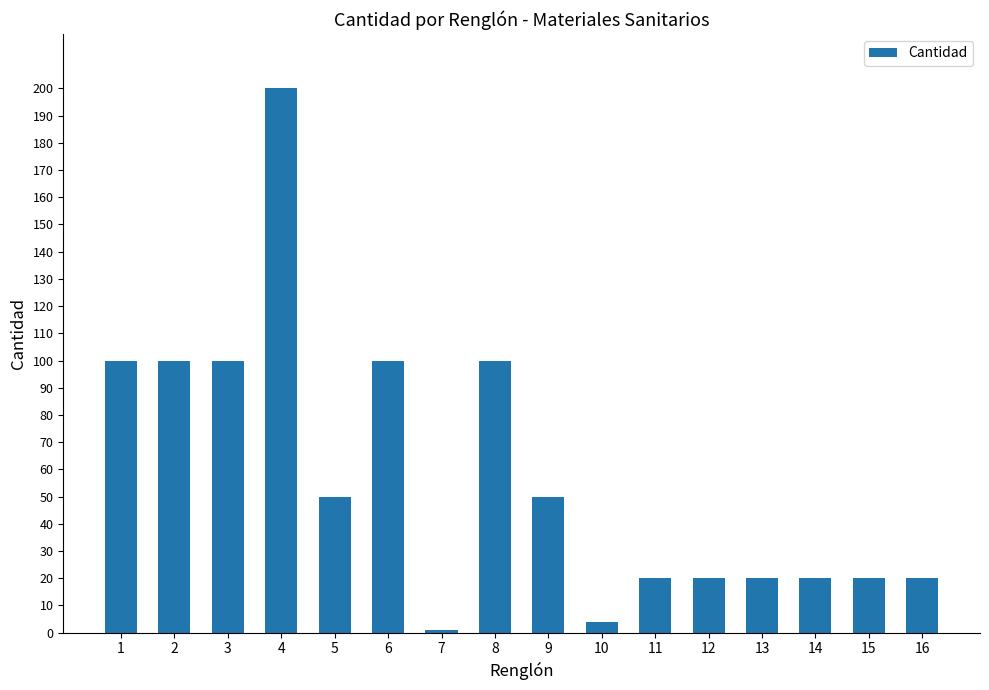

True or false: the data shows 30 at 14.

False